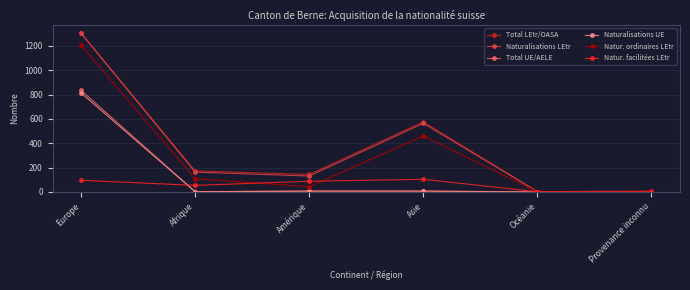

Does the chart have visible grid lines?

Yes